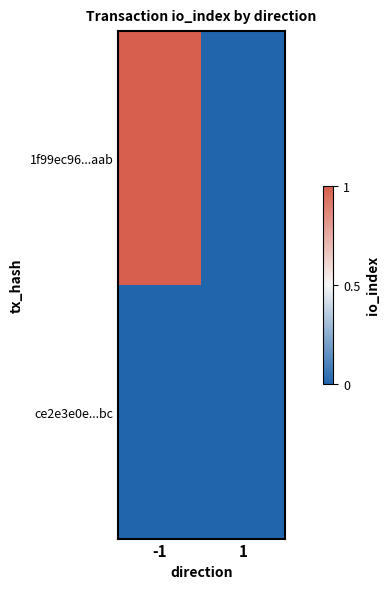

At 1, list the series in order from largest to smallest.

1f99ec96...aab, ce2e3e0e...bc